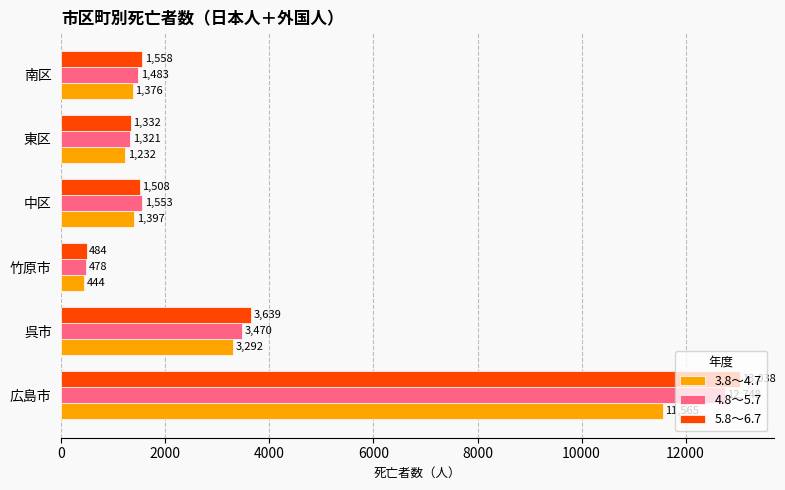

What is the sum of all 4.8～5.7 values?

21053